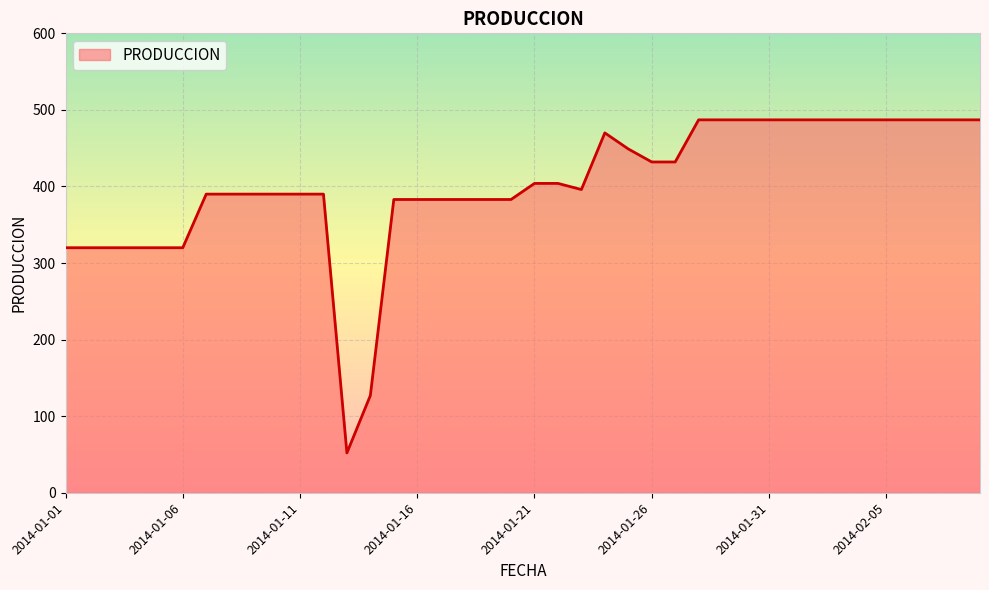

What is the greatest value displayed?

487.0